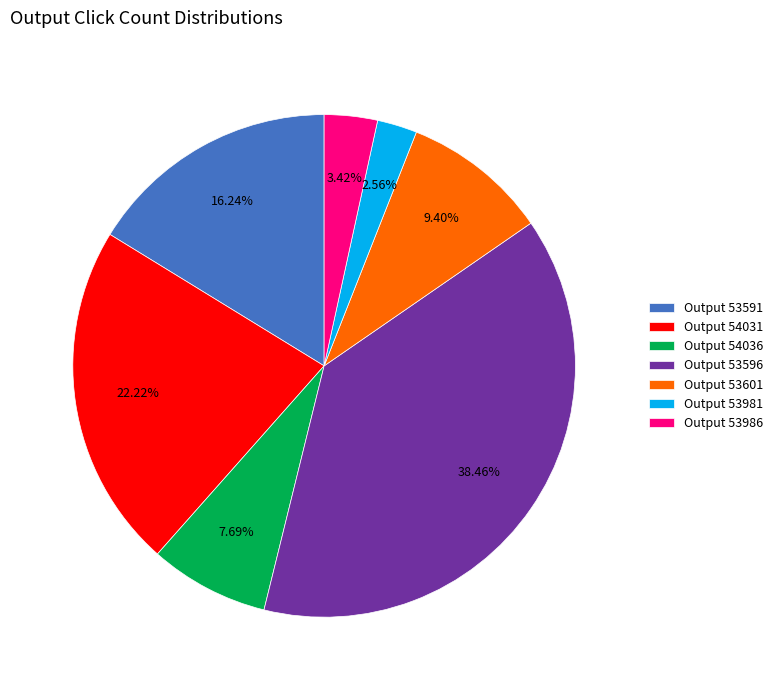

Is there any slice that represents more than half of the pie?

No